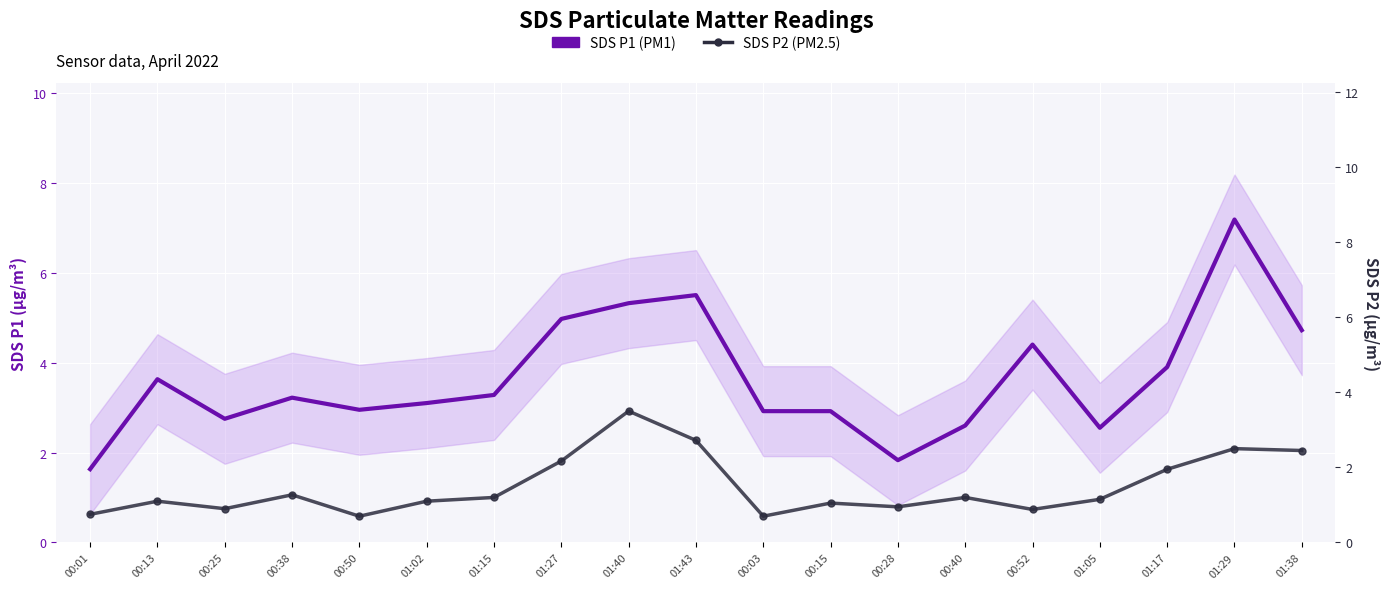

At which category is the sum across all series the highest?

01:29